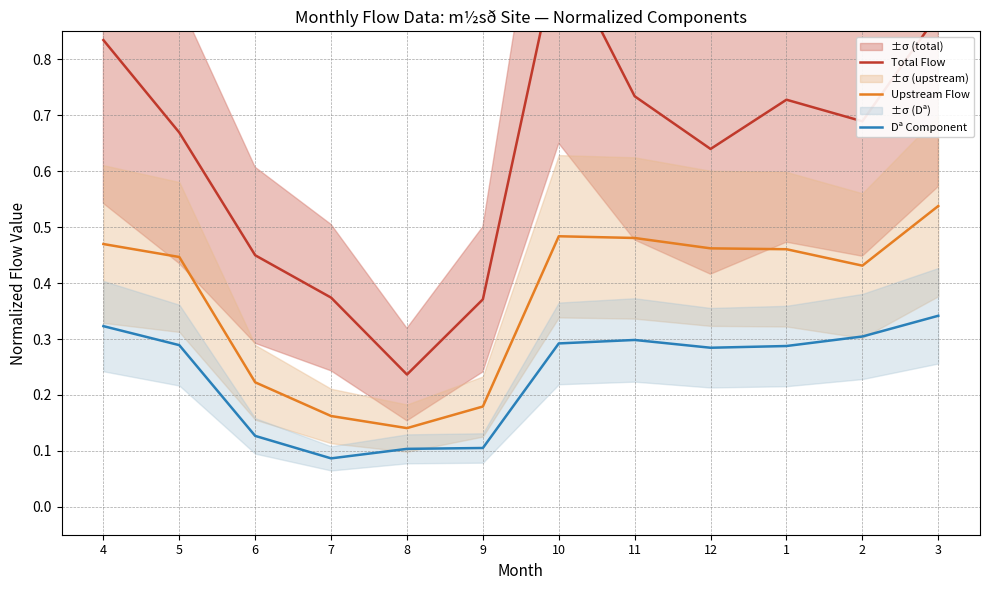

At which category is the sum across all series the highest?

10